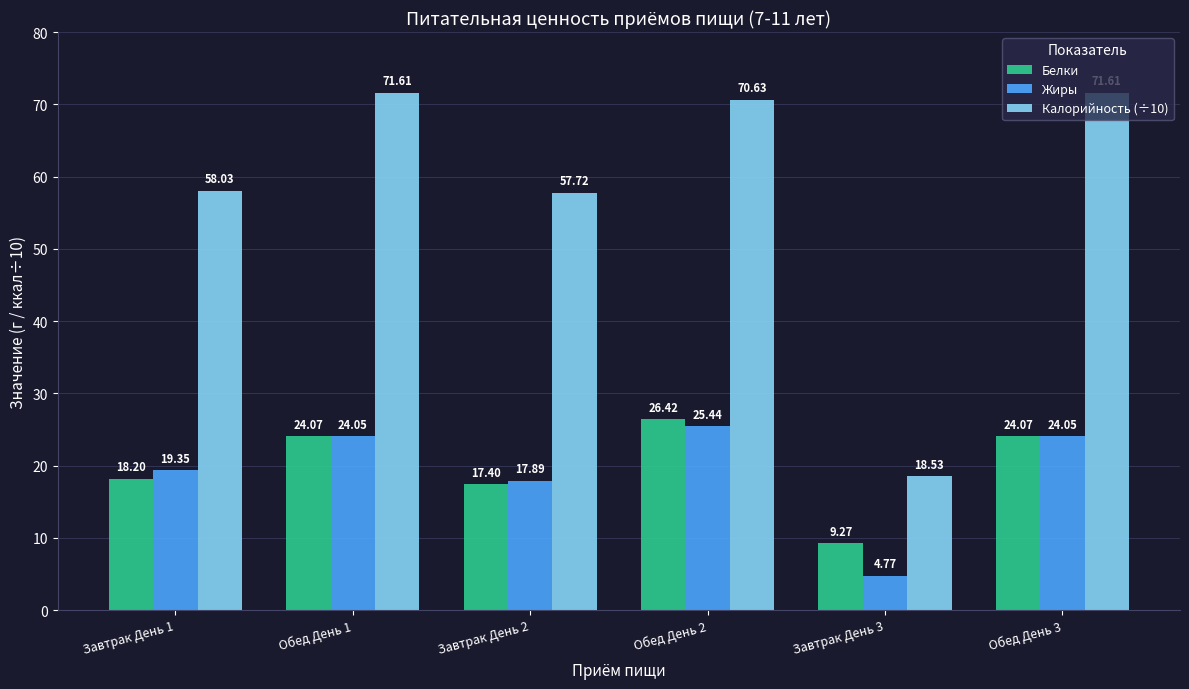

Where does the Калорийность (÷10) series first go above 70?

Обед День 1